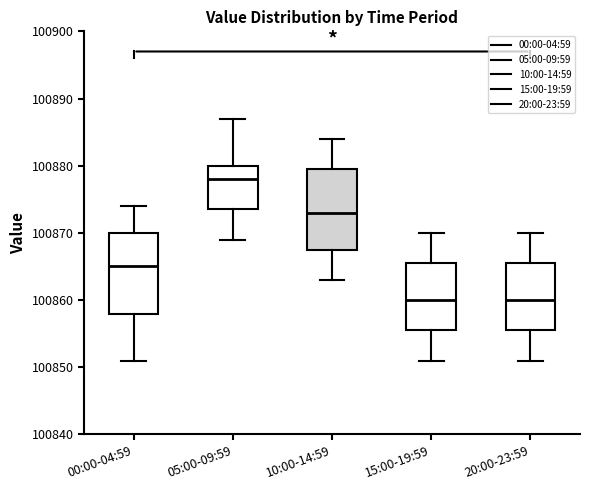

Reading left to right, read every box against the y-axis: the position of its median line, the range the box covers, and the ends of its whiskers. The values are not printed on the chart, so give them approximately, as read against the axis.

00:00-04:59: median 100865, box 100858 to 100870, whiskers 100851 to 100874
05:00-09:59: median 100878, box 100874 to 100880, whiskers 100869 to 100887
10:00-14:59: median 100873, box 100868 to 100880, whiskers 100863 to 100884
15:00-19:59: median 100860, box 100856 to 100866, whiskers 100851 to 100870
20:00-23:59: median 100860, box 100856 to 100866, whiskers 100851 to 100870